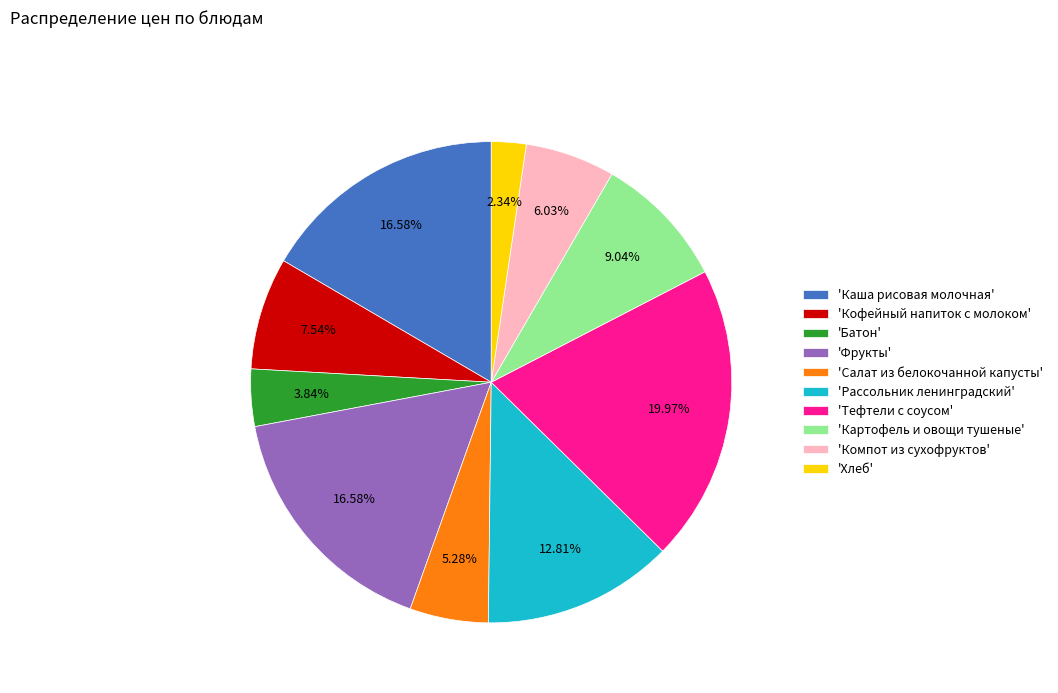

What is the smallest slice in the pie chart?

'Хлеб'